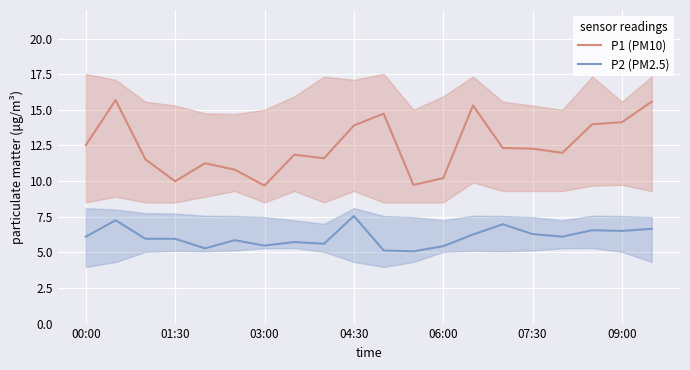

Is it true that P1 (PM10) equals 21.4 at 09:00?

False